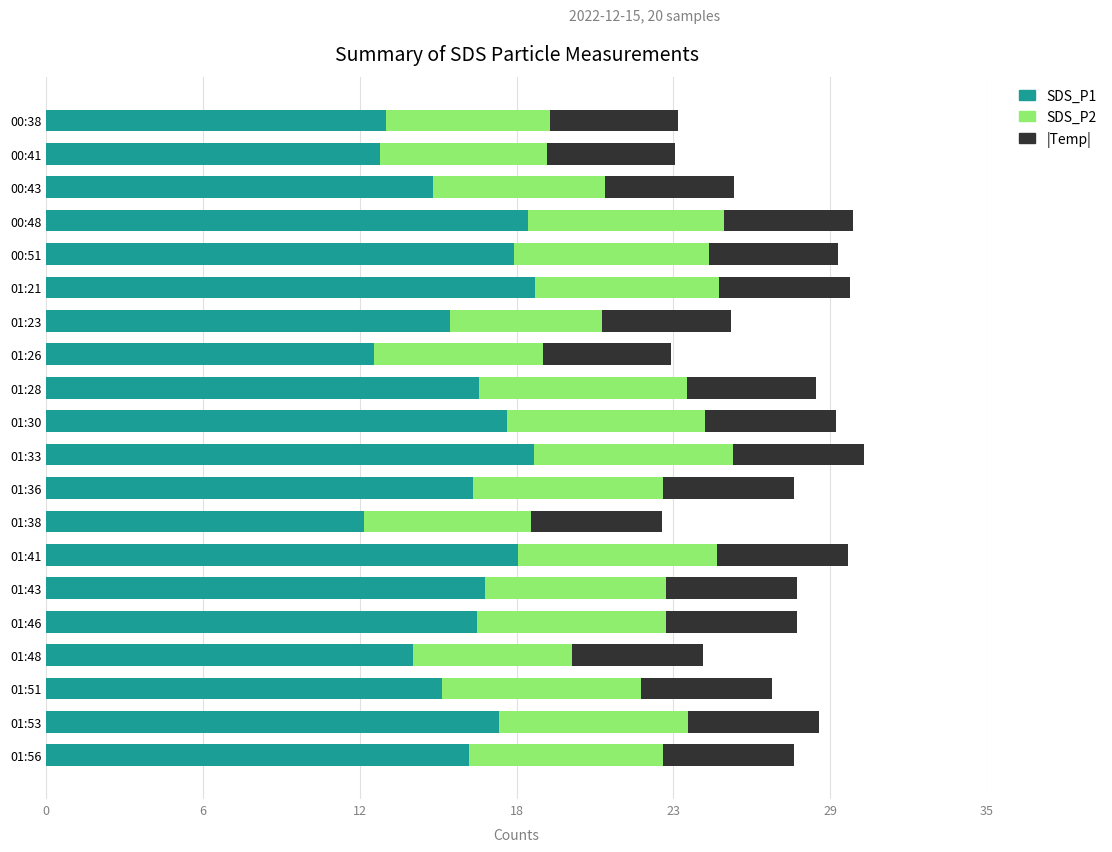

Which series has the largest total across all categories?

SDS_P1